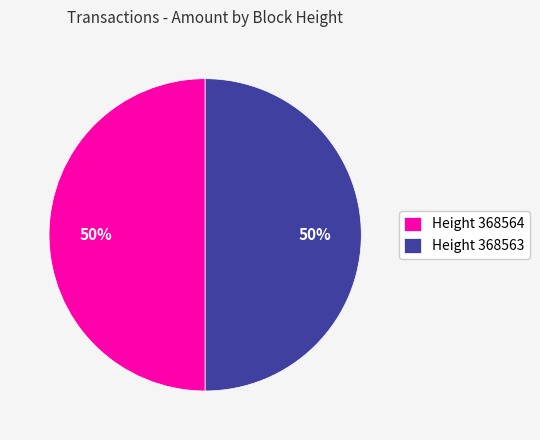

What percentage is the Height 368563 slice, to the nearest percent?

50%